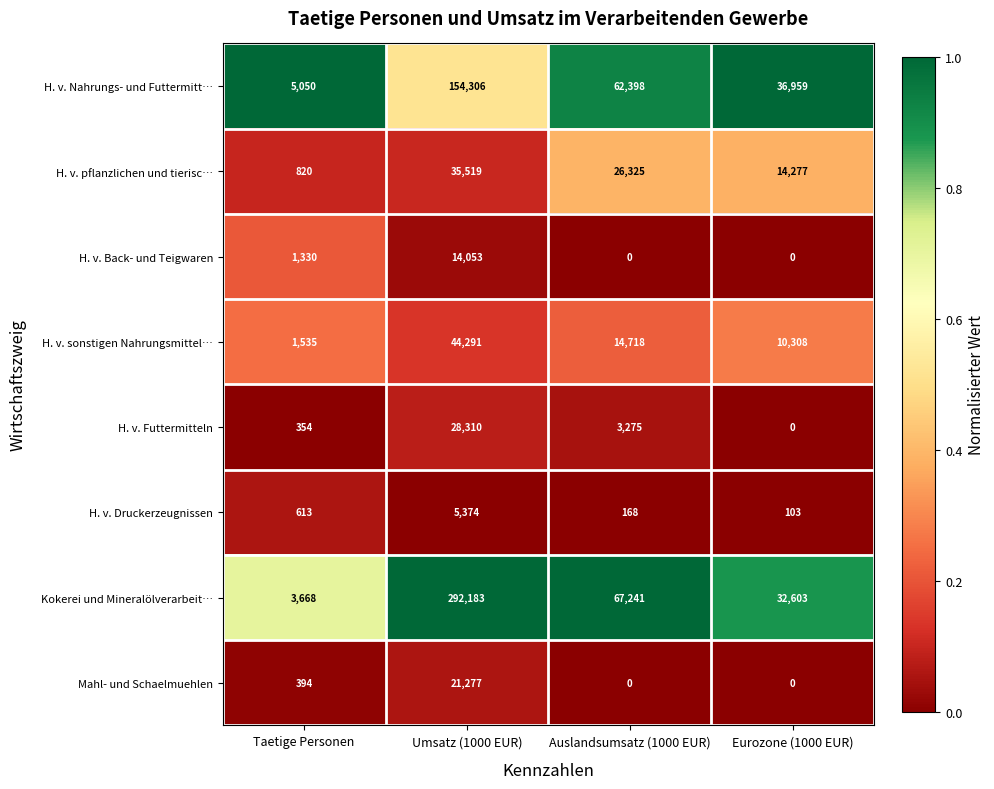

At how many categories does at least one series exceed 0?

4